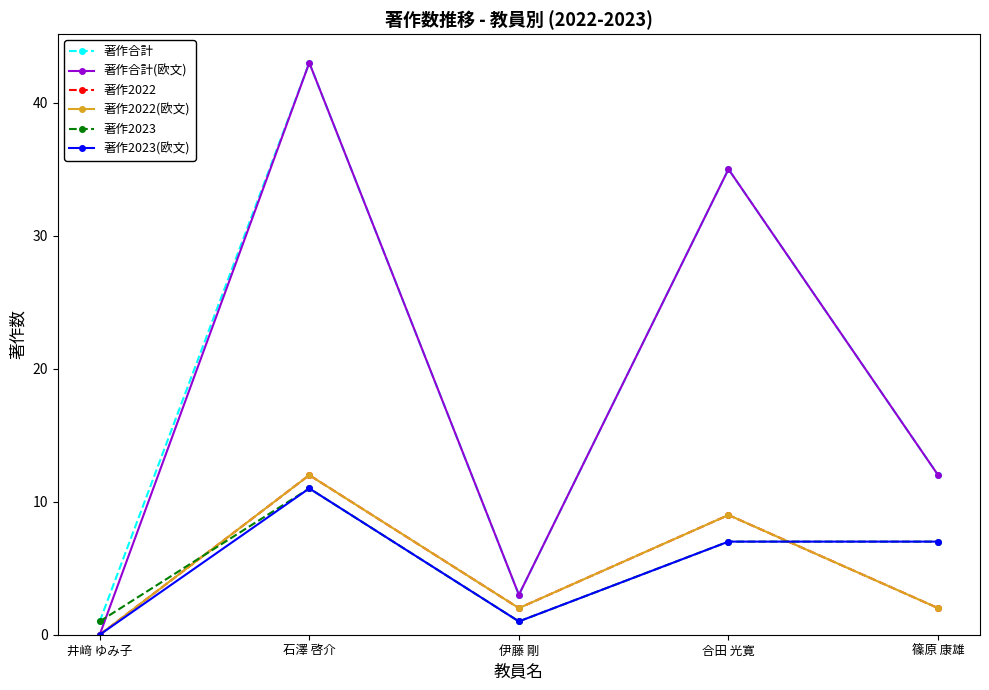

Which series has the widest spread of values?

著作合計(欧文)